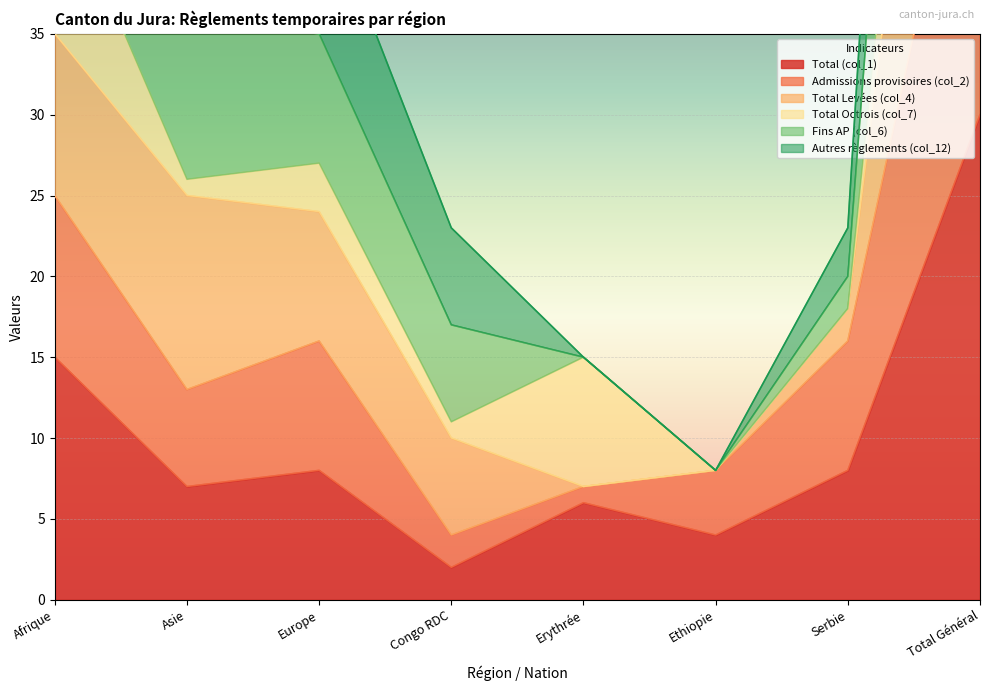

Is it true that Total (col_1) equals 15 at Afrique?

True